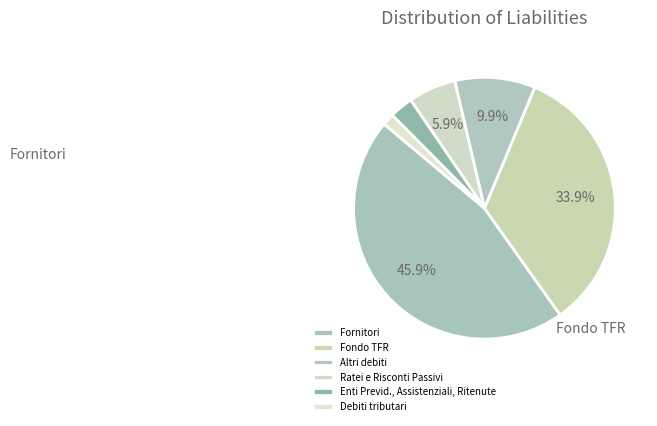

To the nearest percent, what portion does Ratei e Risconti Passivi represent?

6%